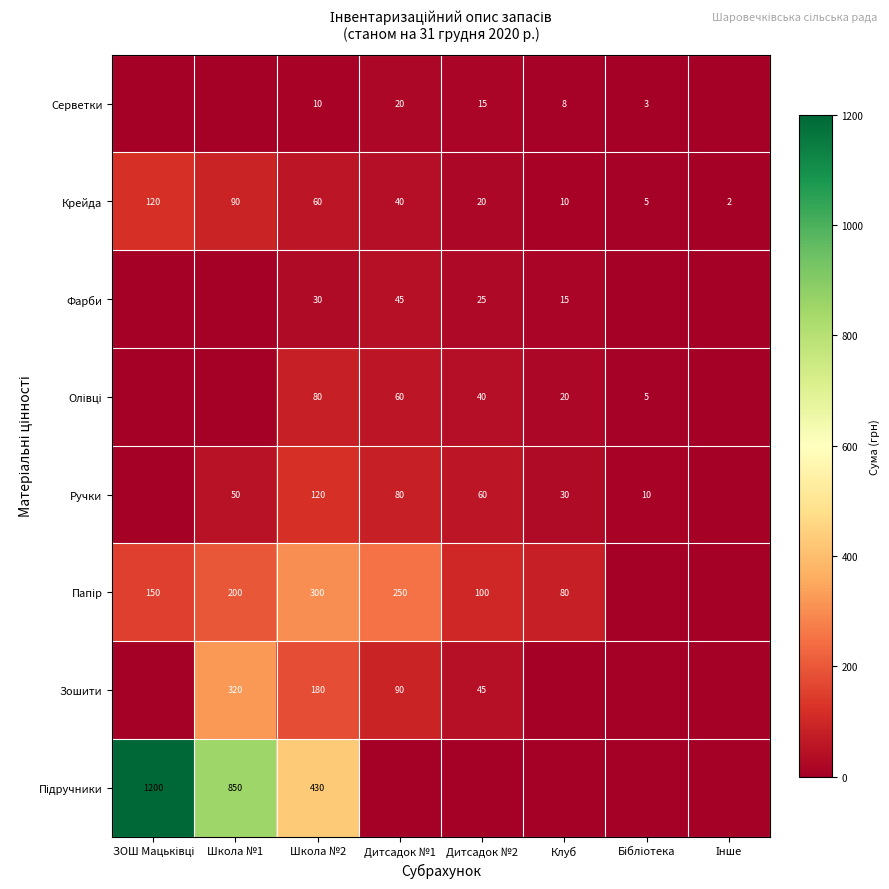

What is the total value across all series at Клуб?

163